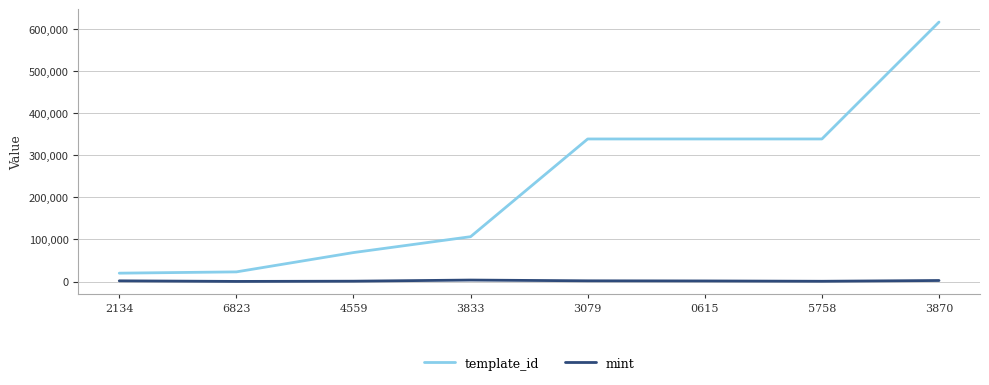

True or false: template_id and mint cross at least once.

False